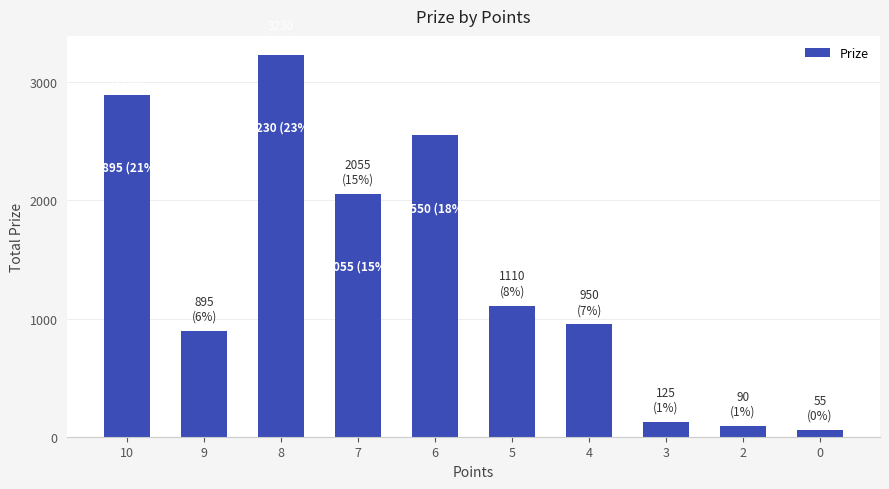

At which label is the value closest to 1642?

7